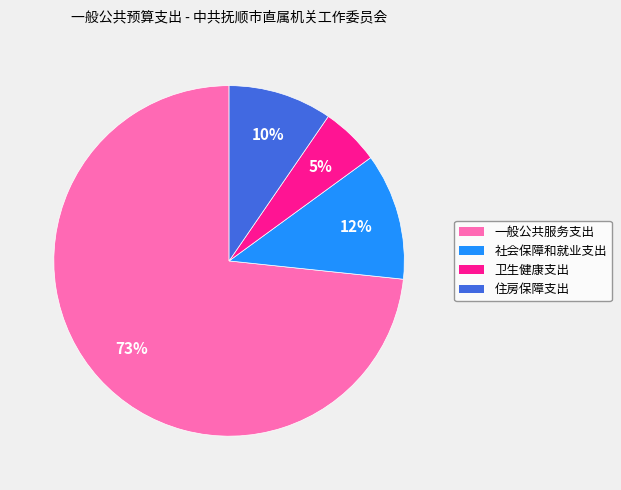

Which category has the biggest portion of the pie?

一般公共服务支出